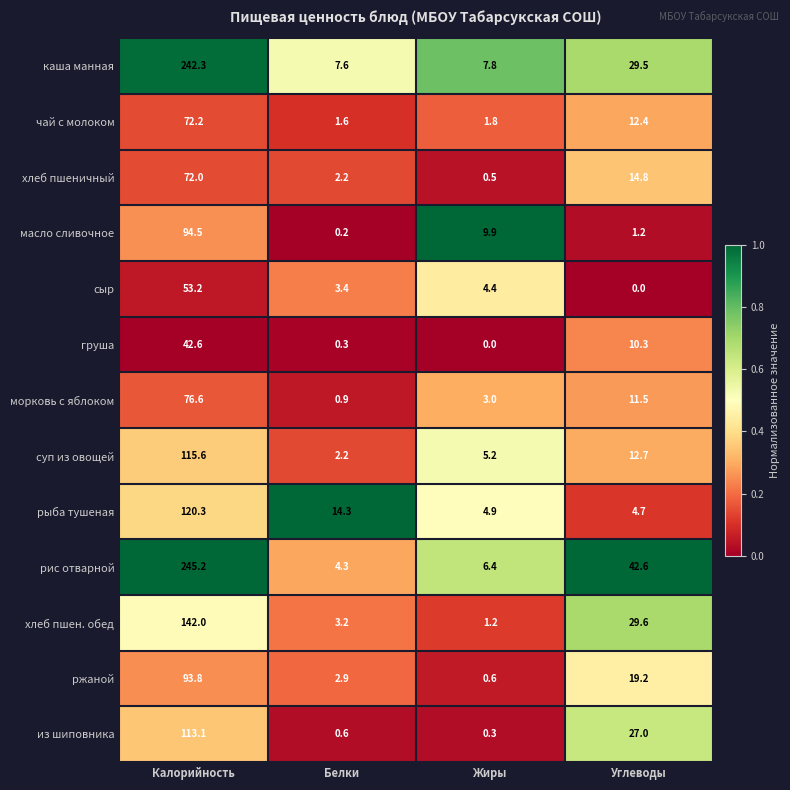

What is the difference between the second highest and second lowest values in the суп из овощей series?

7.5